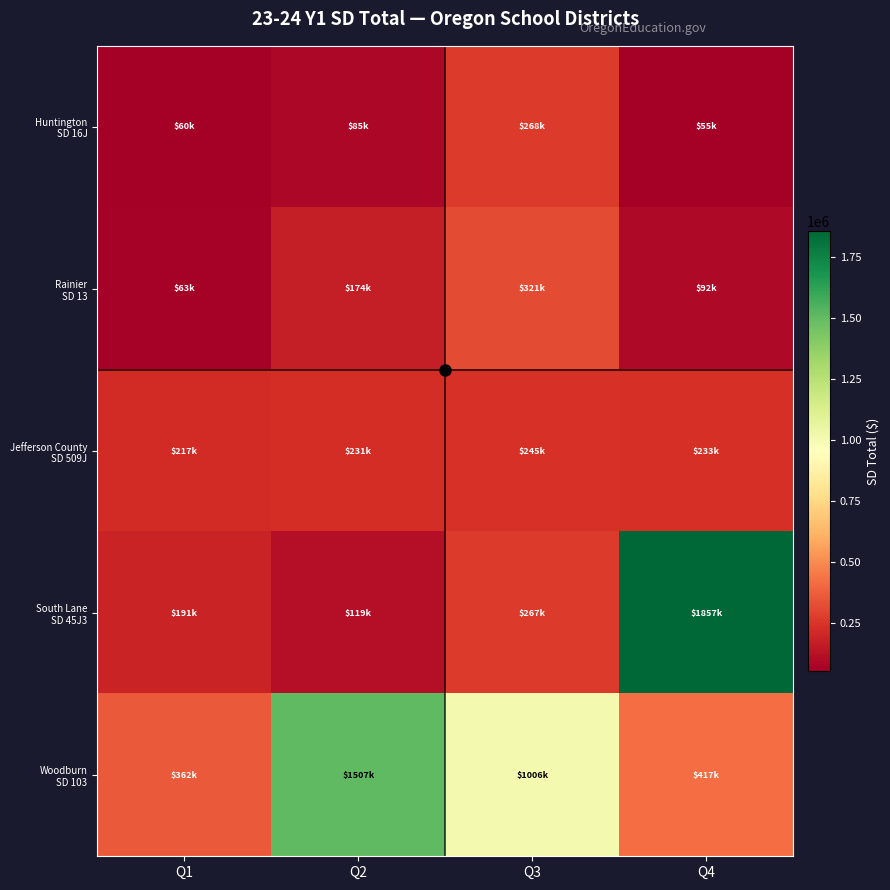

What is the total value across all series at Q4?

2654518.1